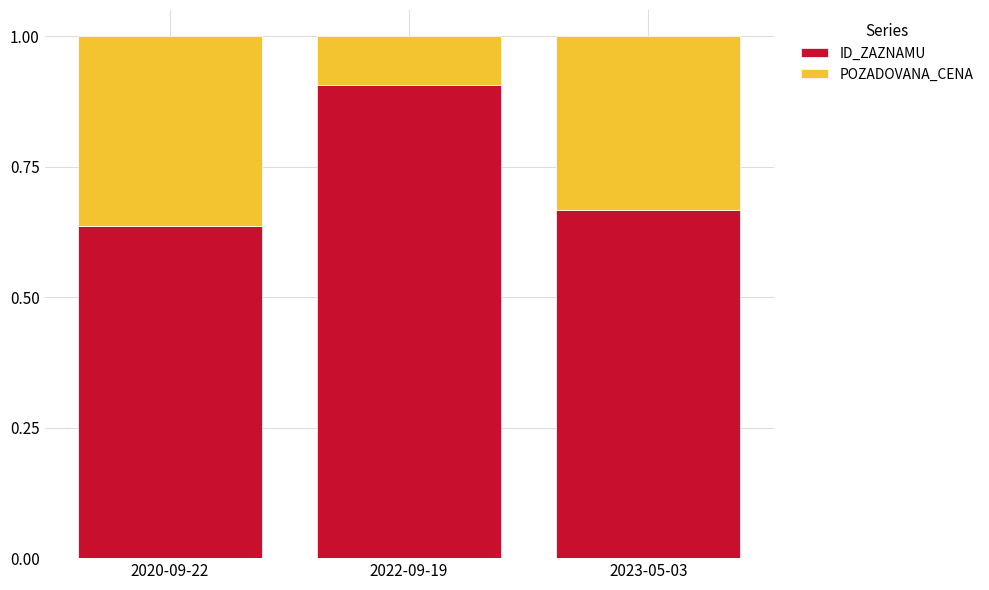

Does the chart contain any negative values?

No